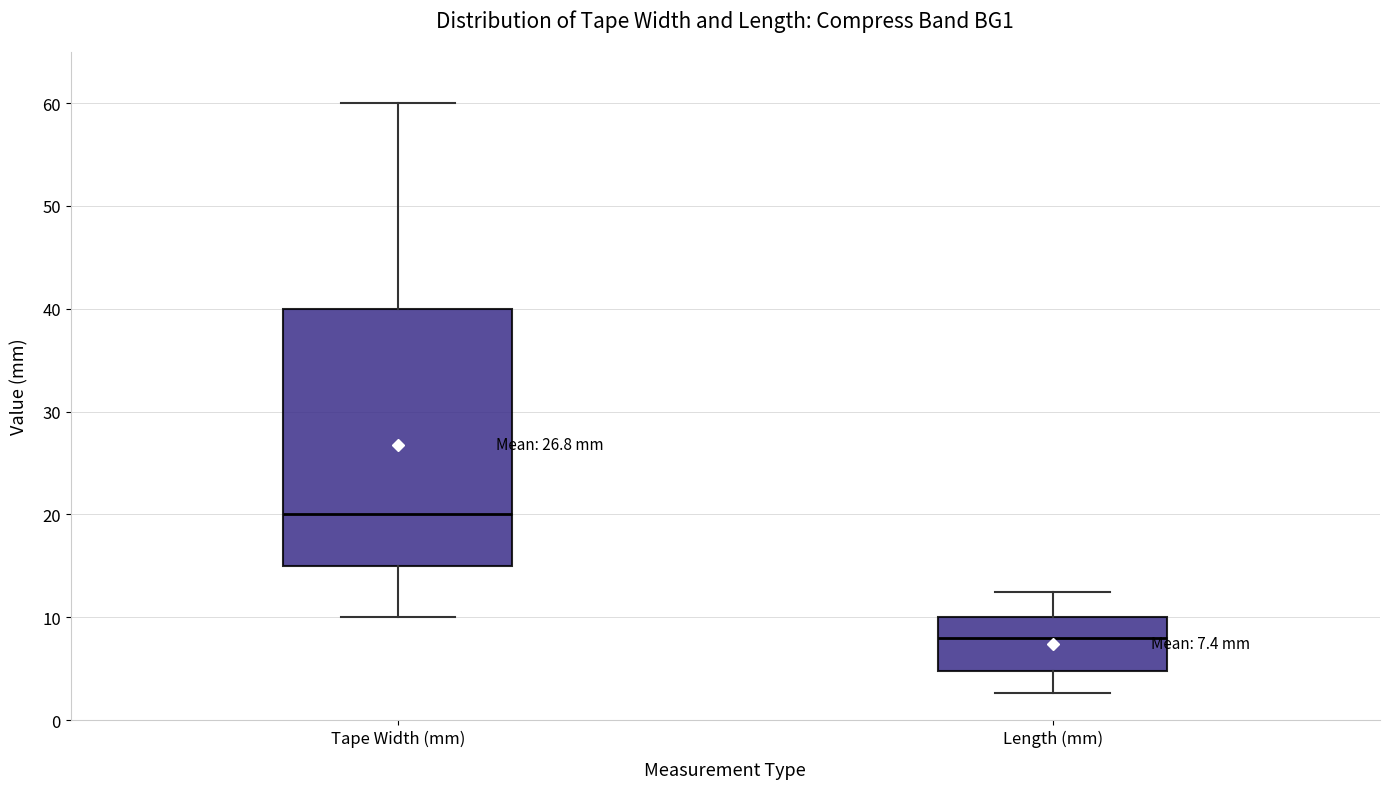

Which box has the lowest median line?

Length (mm)